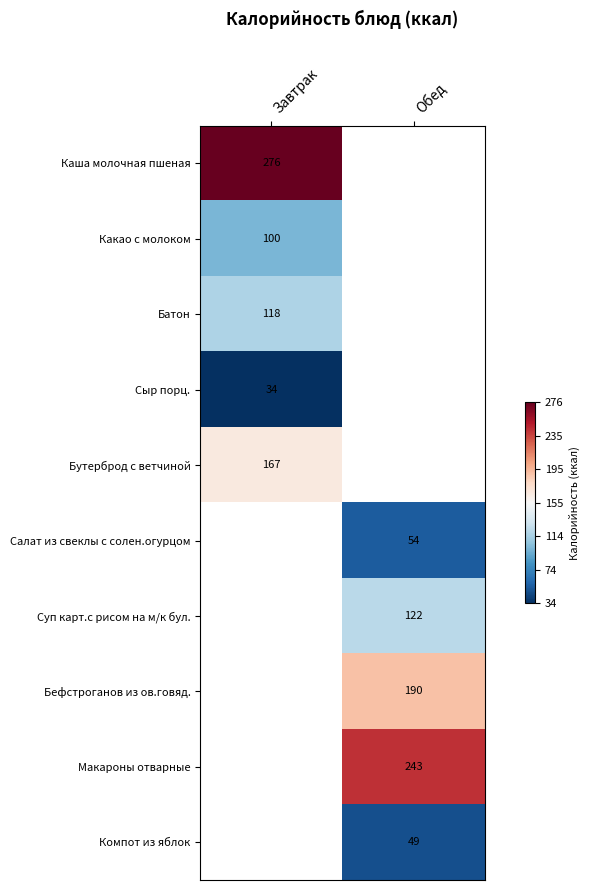

The value of Салат из свеклы с солен.огурцом at Обед is 54. True or false?

True